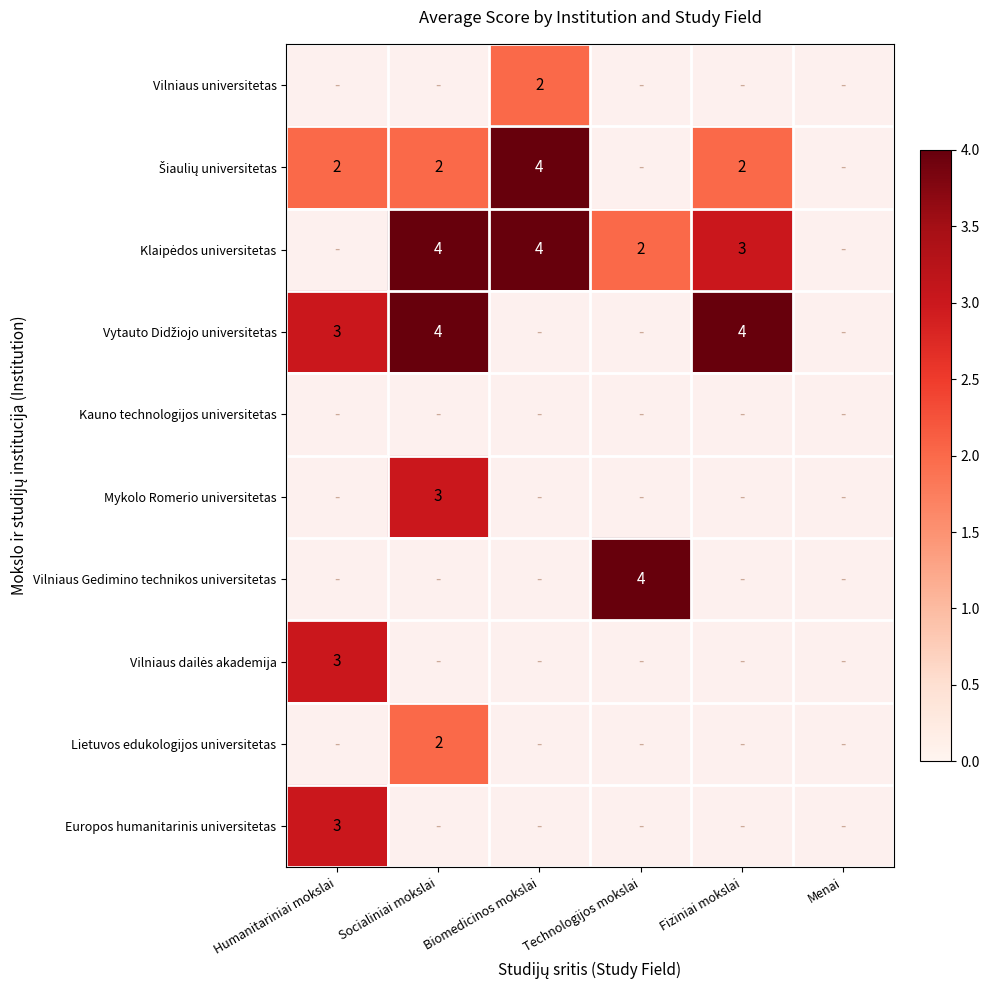

At which category does the chart reach its peak across all series?

Biomedicinos mokslai